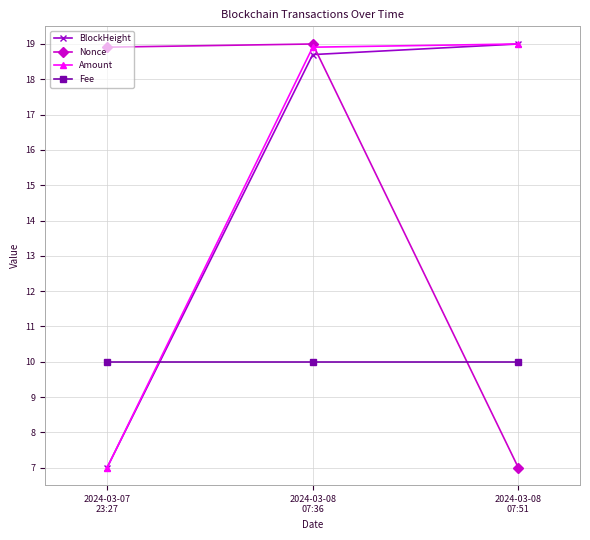

What is the minimum value shown in the chart?

7.0